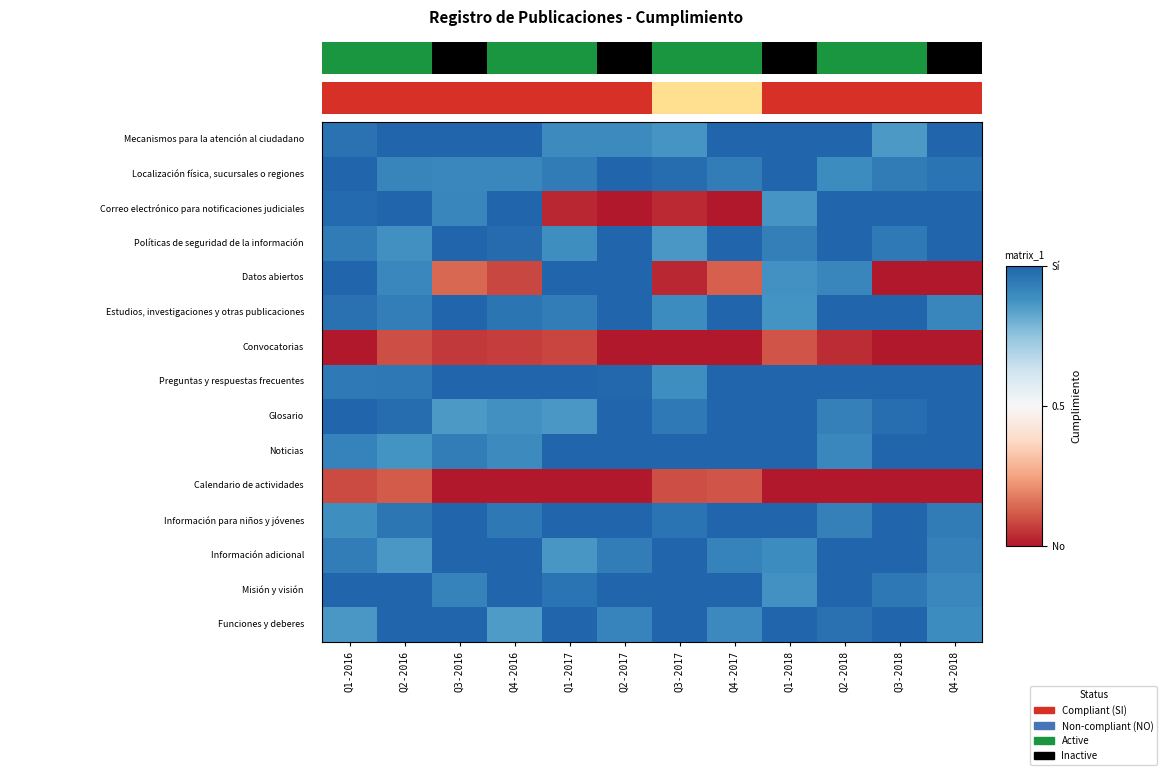

At which label is 8 closest to 0?

Q3-2016